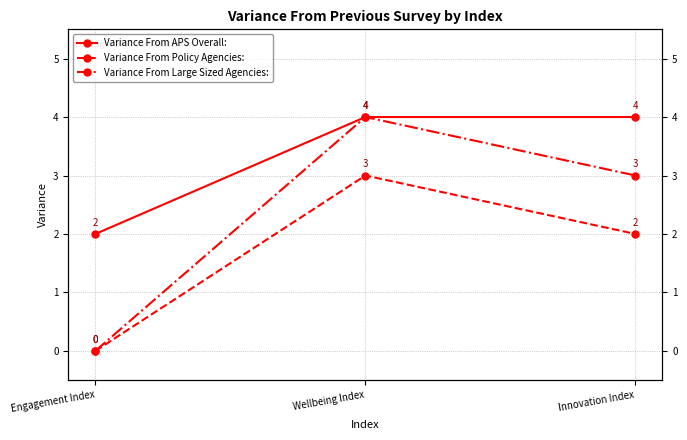

What is the sum of all Variance From APS Overall: values?

10